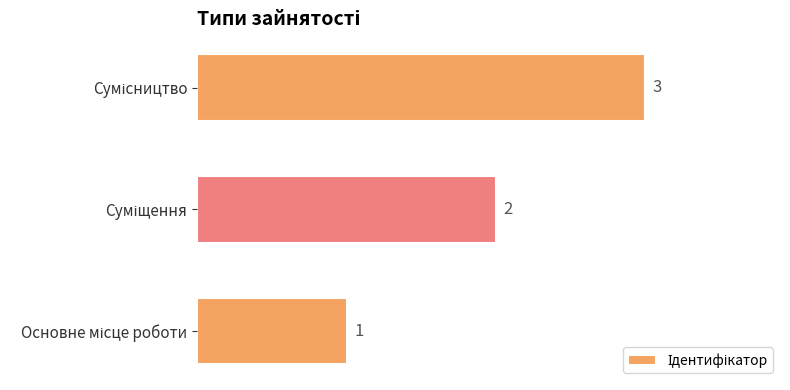

How many values are between 1 and 3?

3